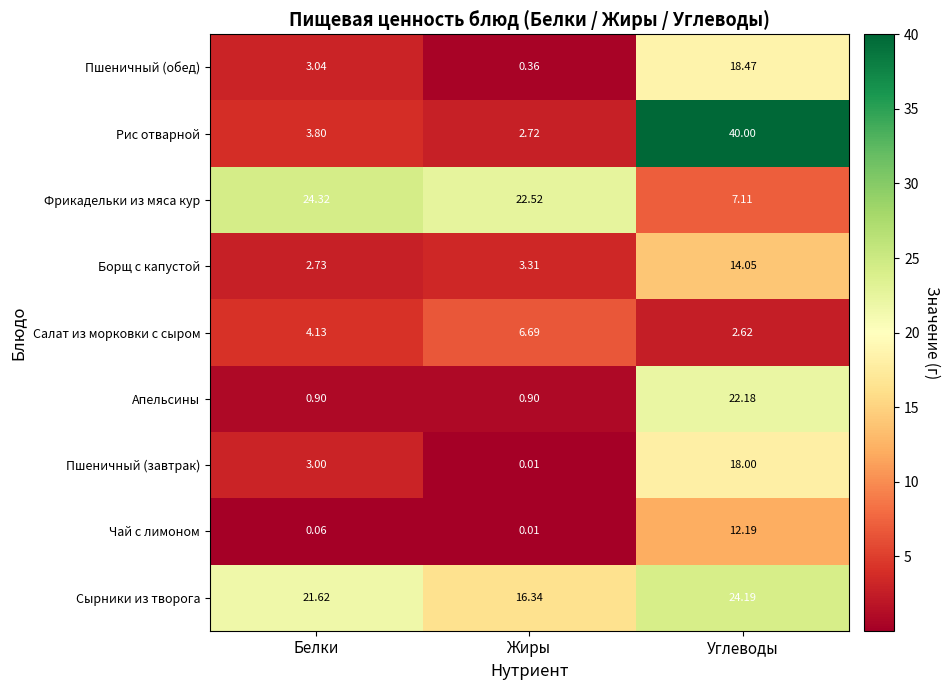

At which category is the sum across all series the highest?

Углеводы